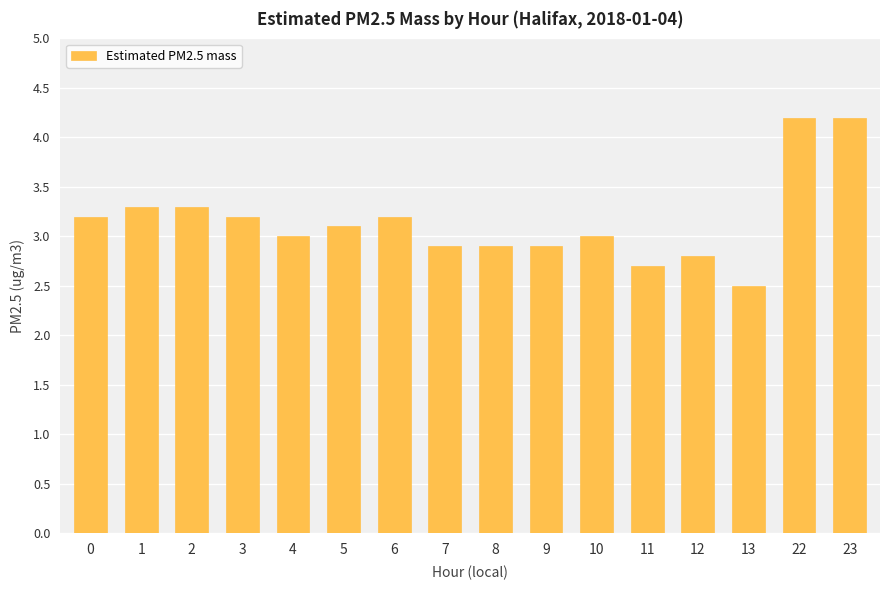

How many distinct data groups are displayed?

1